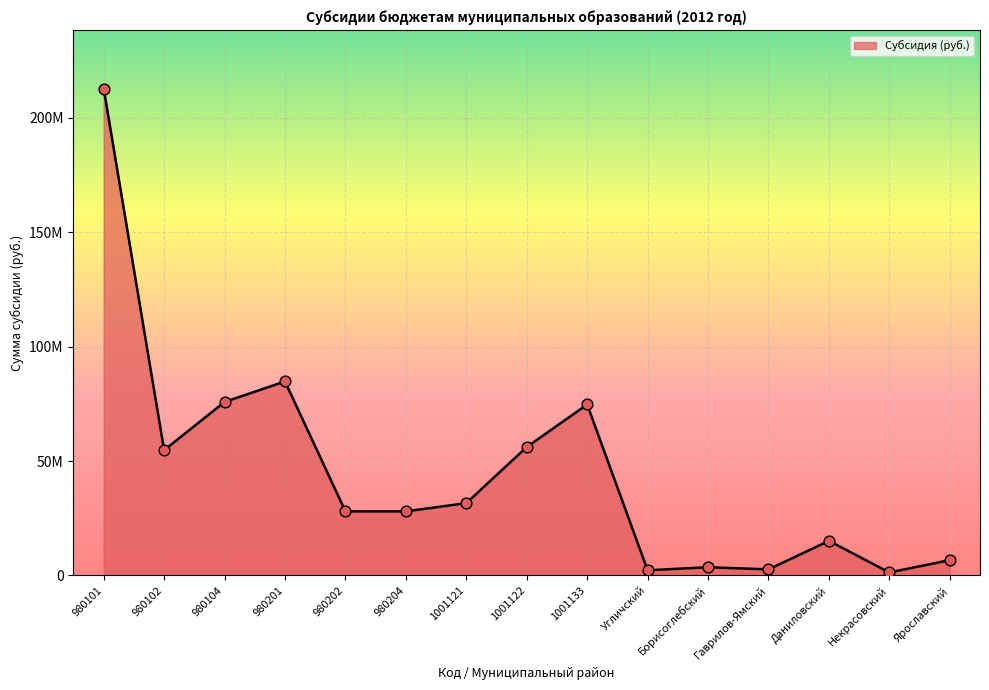

Between Некрасовский and 980104, which is larger?

980104